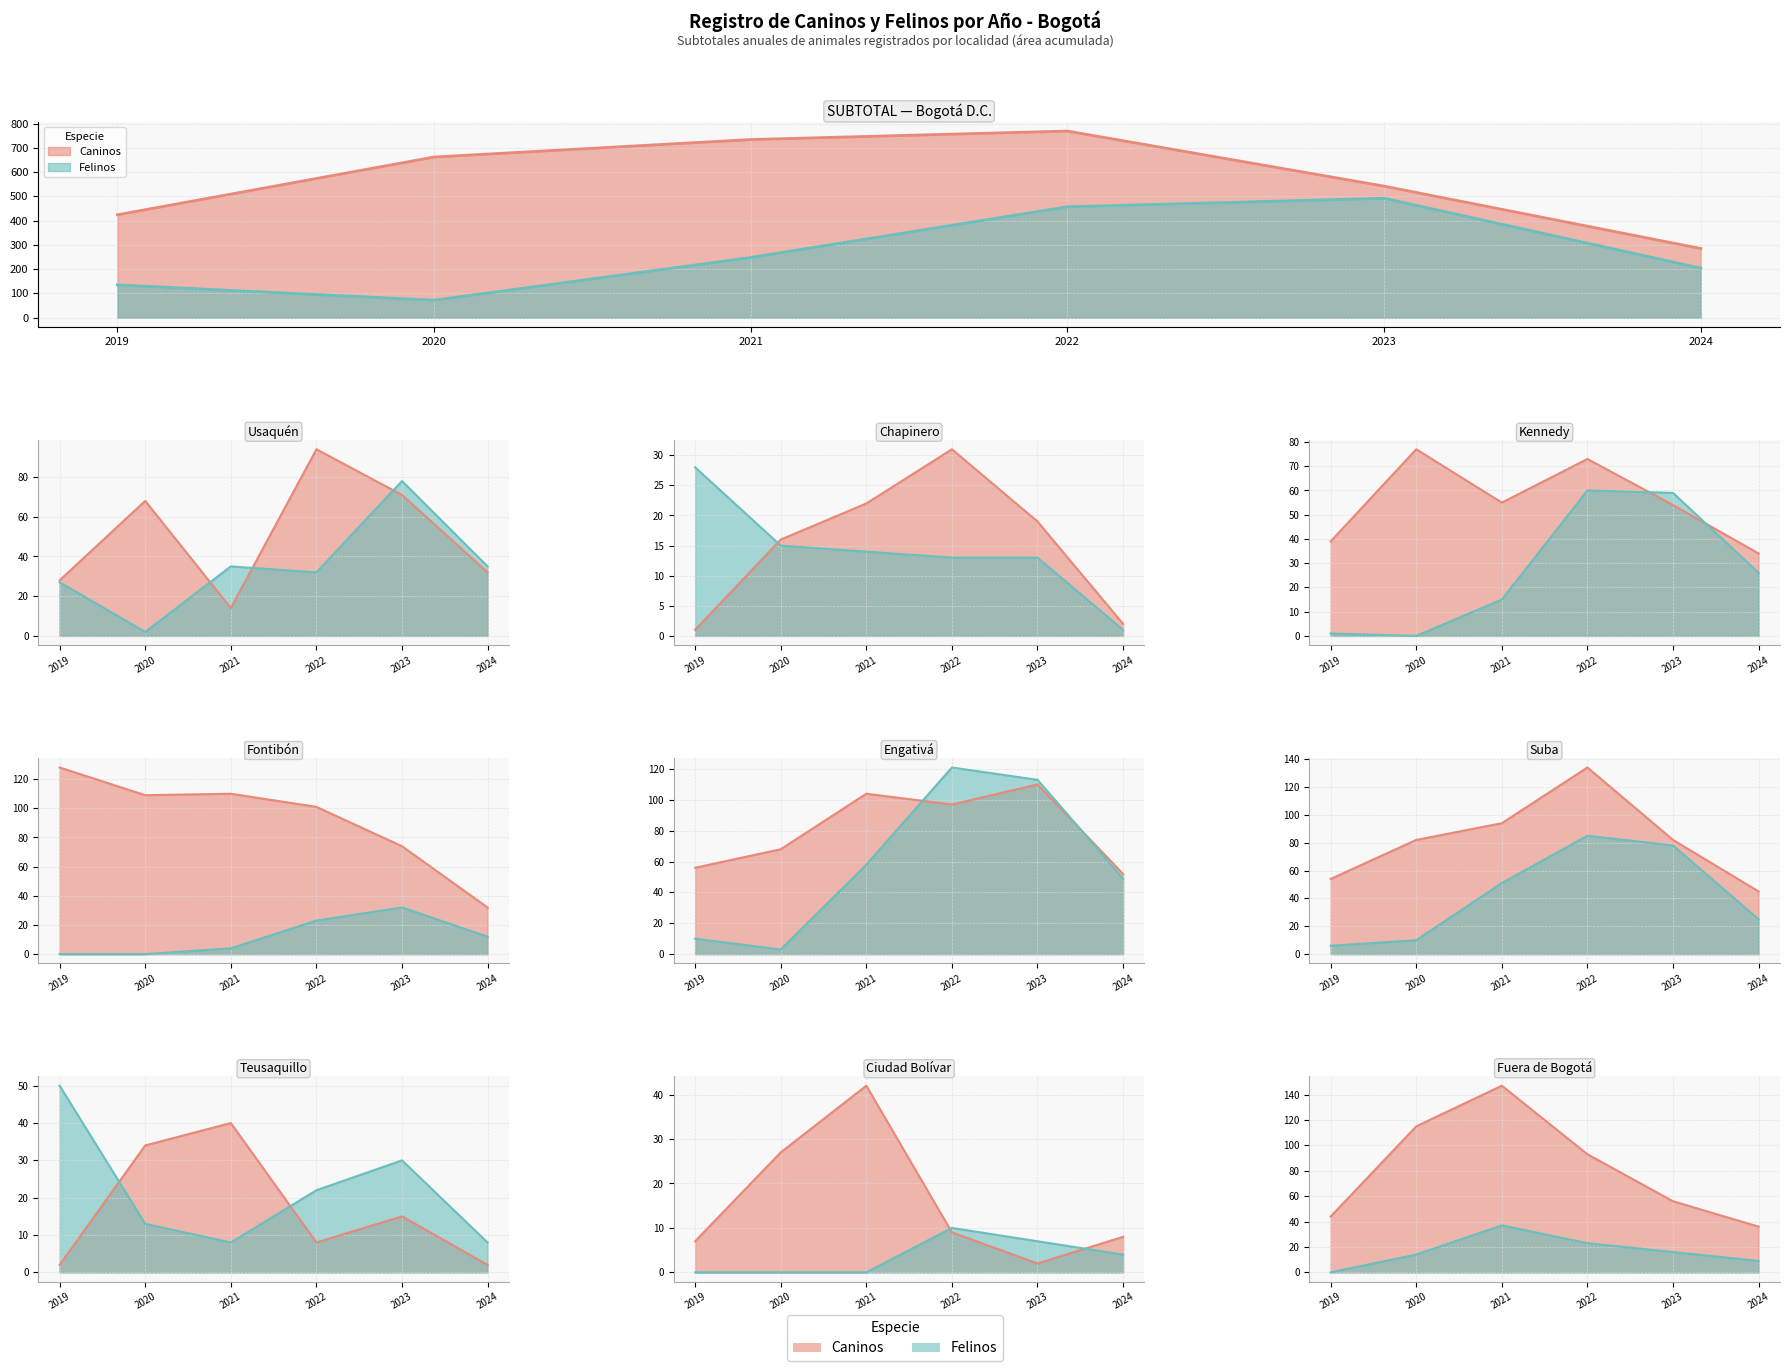

Where does the Caninos series first go above 662?

2021